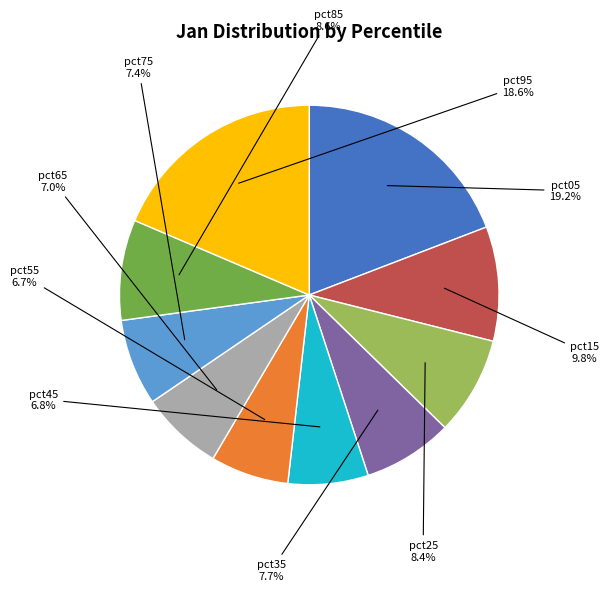

How many segments does this pie chart have?

10